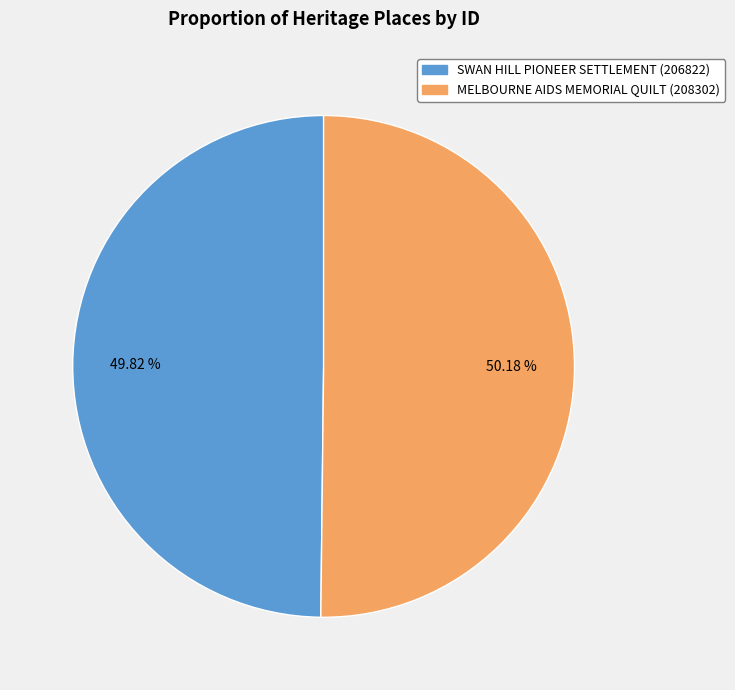

The MELBOURNE AIDS MEMORIAL QUILT slice represents 50% of the pie. True or false?

True